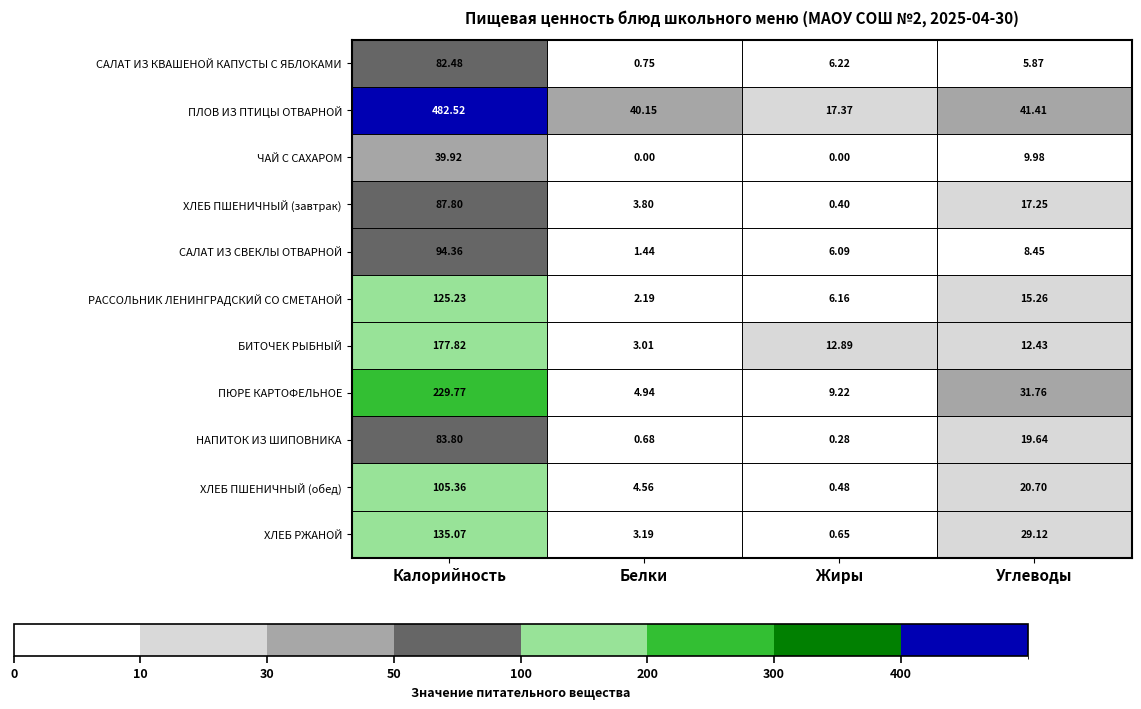

Which series has the largest total across all categories?

ПЛОВ ИЗ ПТИЦЫ ОТВАРНОЙ